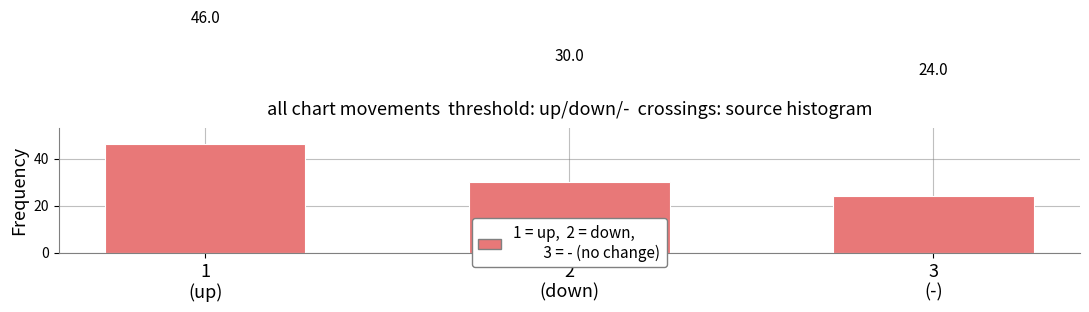

Are the bars grouped side by side (vs. stacked)?

No